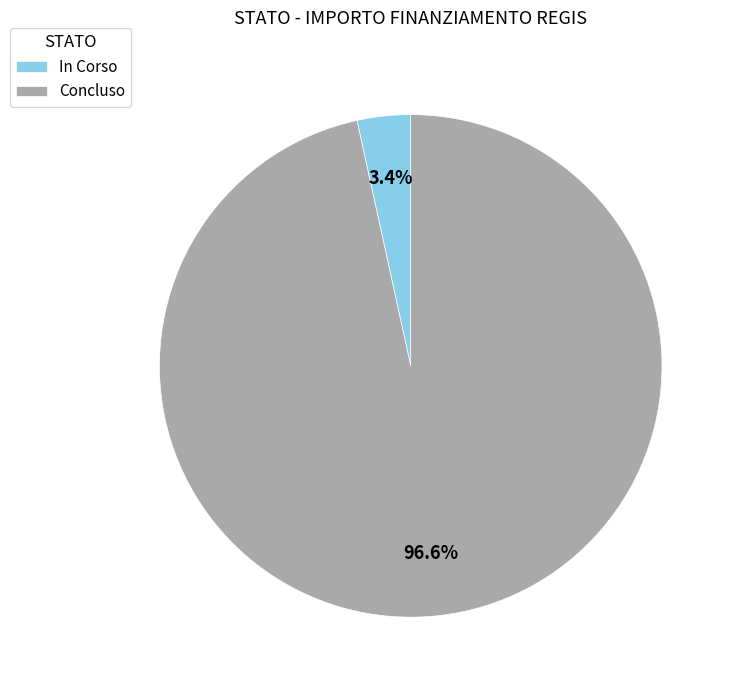

Which category has the smallest portion of the pie?

In Corso